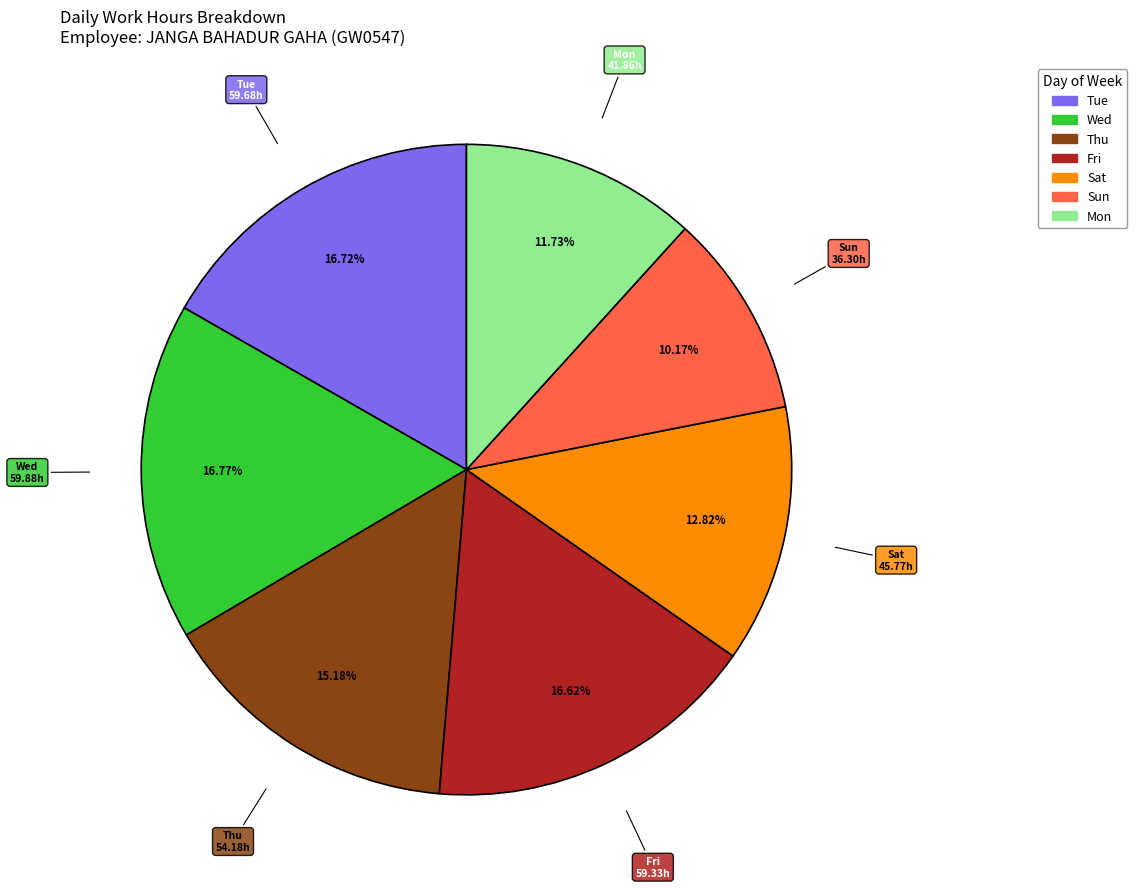

Is there any slice that represents more than half of the pie?

No